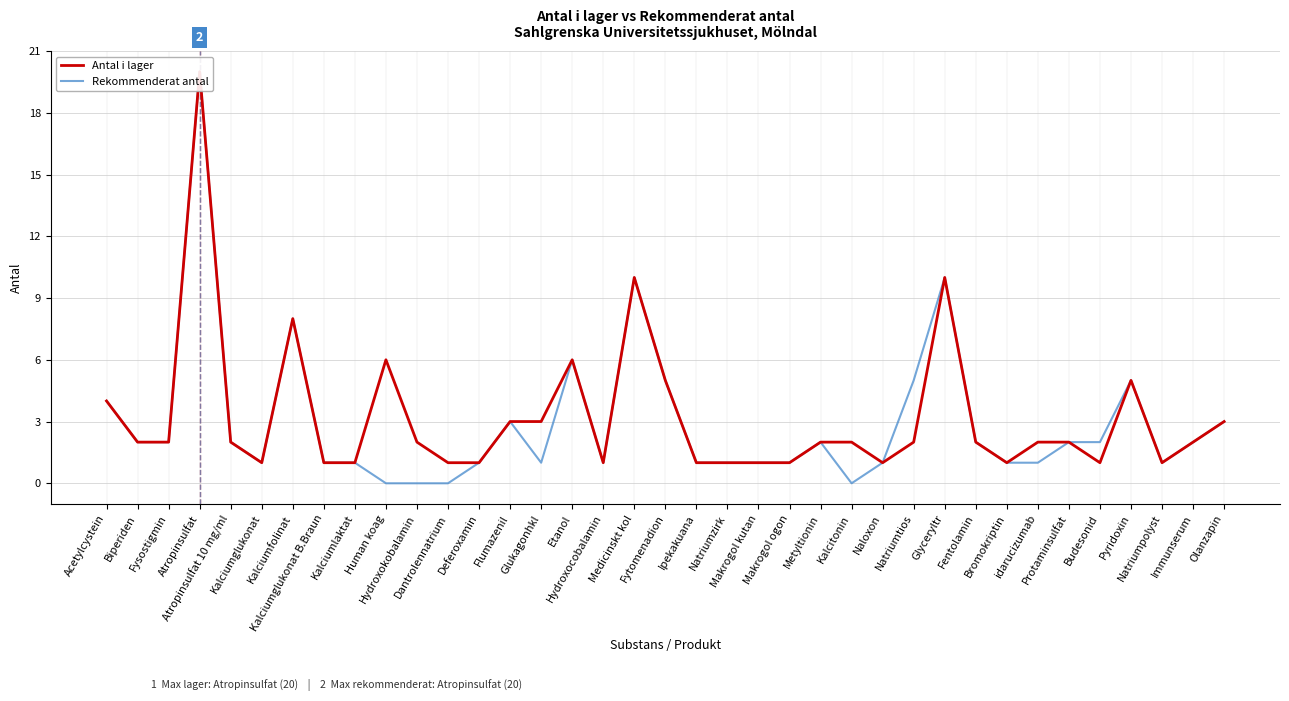

Where does the Rekommenderat antal series first go above 2?

Acetylcystein